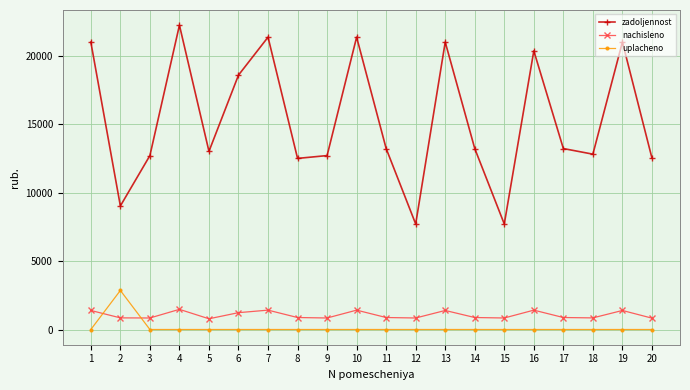

True or false: zadoljennost and uplacheno intersect in this chart.

False